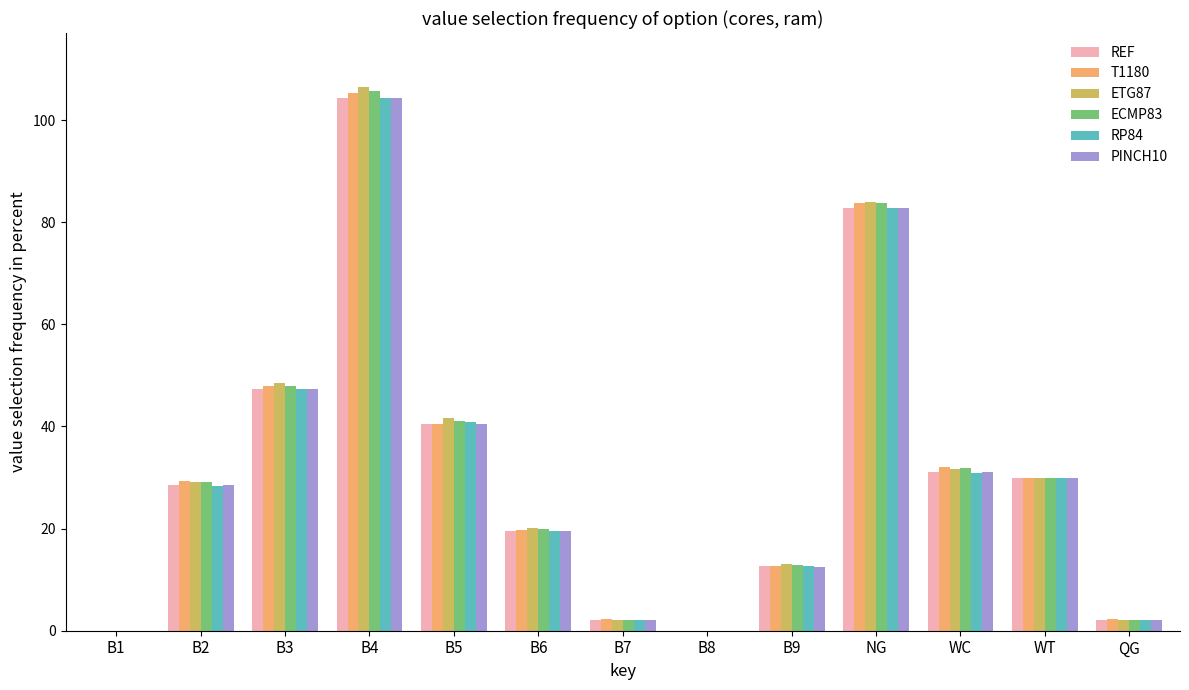

The PINCH10 series shows 19.3 at B5. True or false?

False